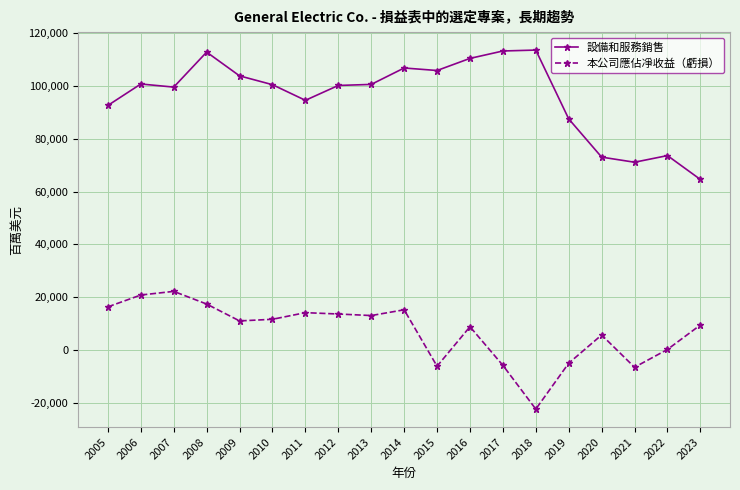

Which series has the widest spread of values?

設備和服務銷售